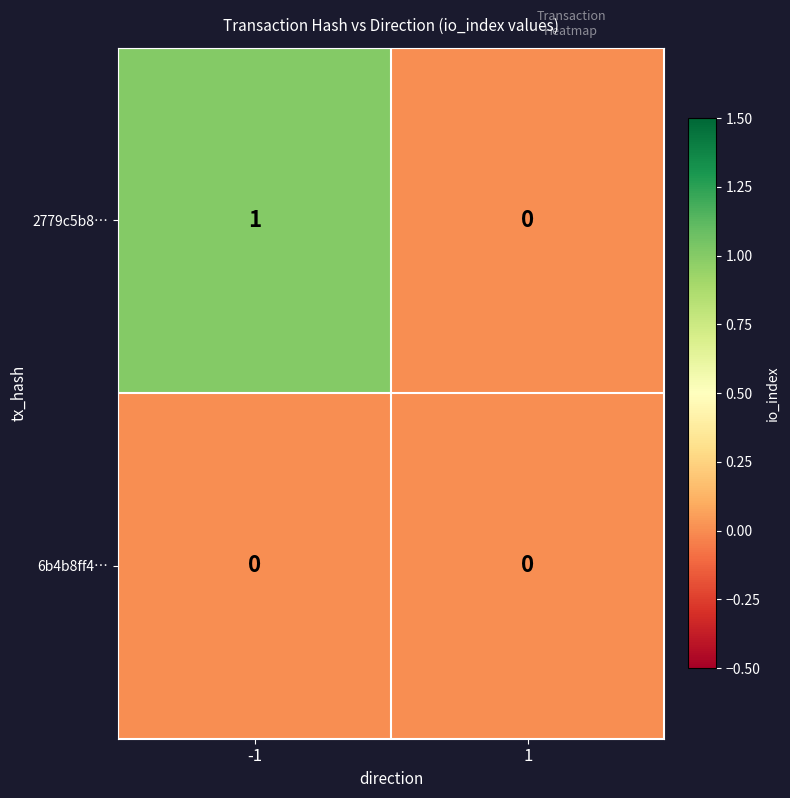

Rank the series by their maximum value, from lowest to highest.

6b4b8ff4…, 2779c5b8…